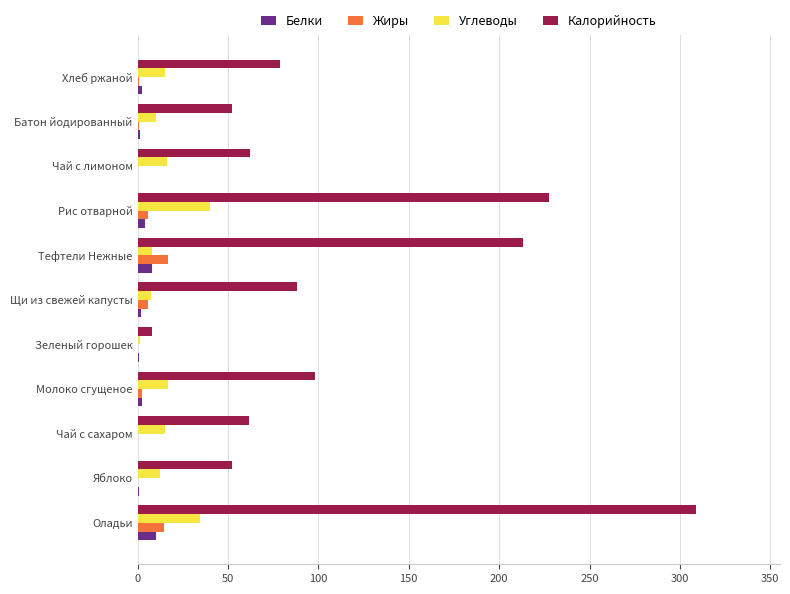

What are all the series names shown in the legend?

Белки, Жиры, Углеводы, Калорийность